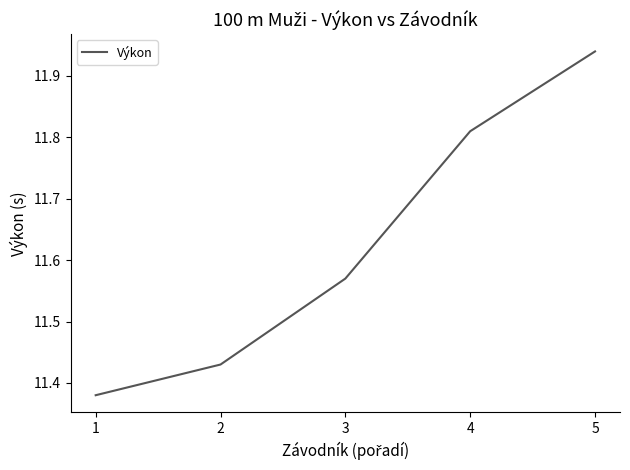

Between 4 and 5, which is larger?

5